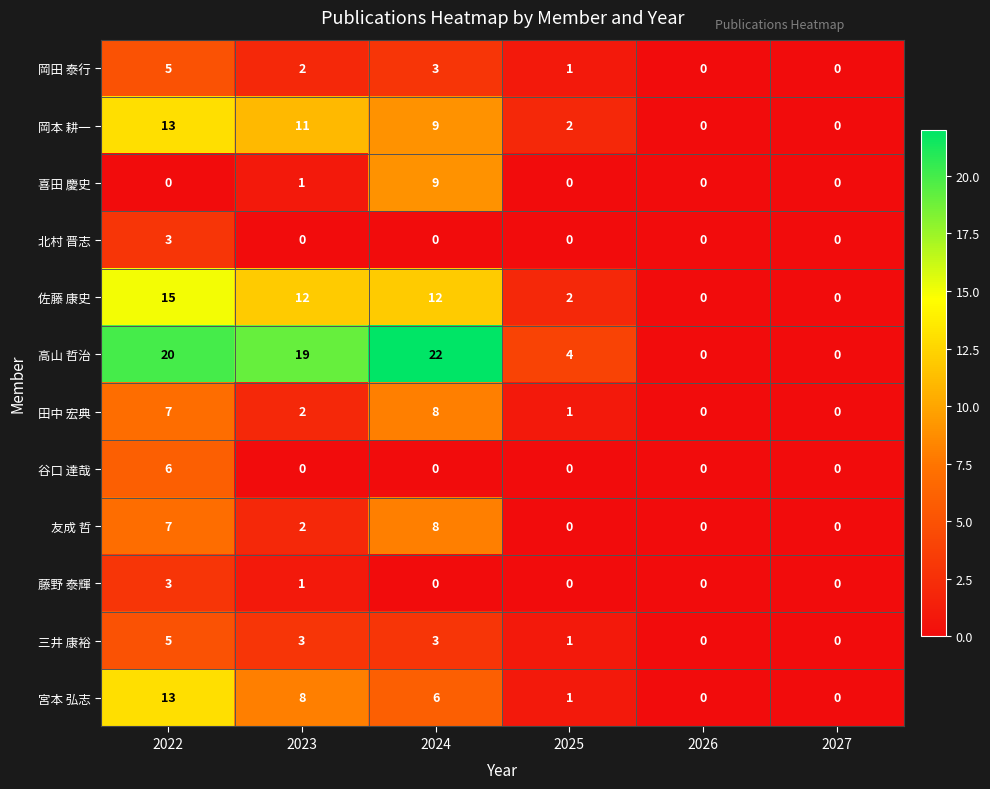

The value of 喜田 慶史 at 2024 is 9. True or false?

True